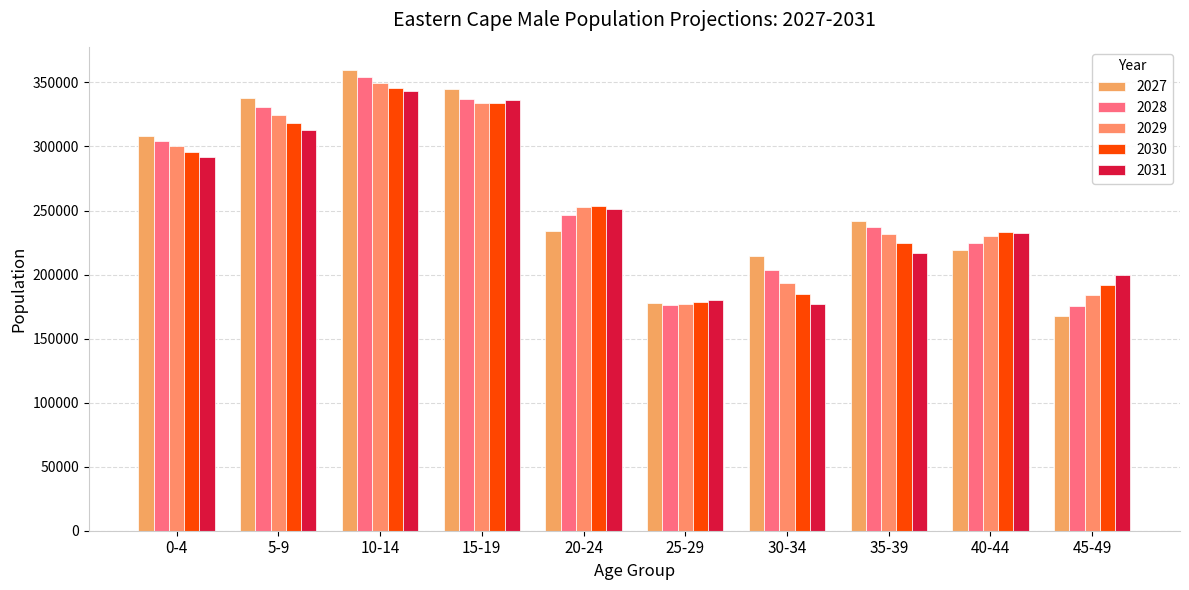

Reading left to right, list all the values displayed in this chart.

2027: 0-4=307814.1	5-9=337865.7	10-14=359818.8	15-19=344887.9	20-24=234124.6	25-29=178088.6	30-34=214628.8	35-39=241482.9	40-44=218958.5	45-49=167339.3
2028: 0-4=304197.9	5-9=331139.2	10-14=354576.7	15-19=337311.6	20-24=246782.5	25-29=176442.9	30-34=203433.8	35-39=237409.0	40-44=224955.4	45-49=175572.9
2029: 0-4=300296.8	5-9=324757.4	10-14=349767.1	15-19=333759.5	20-24=252984.8	25-29=176903.1	30-34=193417.7	35-39=231516.7	40-44=230261.5	45-49=183873.0
2030: 0-4=296036.8	5-9=318678.6	10-14=345717.3	15-19=334166.7	20-24=253397.6	25-29=178777.0	30-34=184557.4	35-39=224548.4	40-44=233564.5	45-49=191544.0
2031: 0-4=291674.4	5-9=312618.5	10-14=343353.7	15-19=336096.4	20-24=251090.3	25-29=180385.2	30-34=176857.4	35-39=216865.2	40-44=232520.7	45-49=199706.2